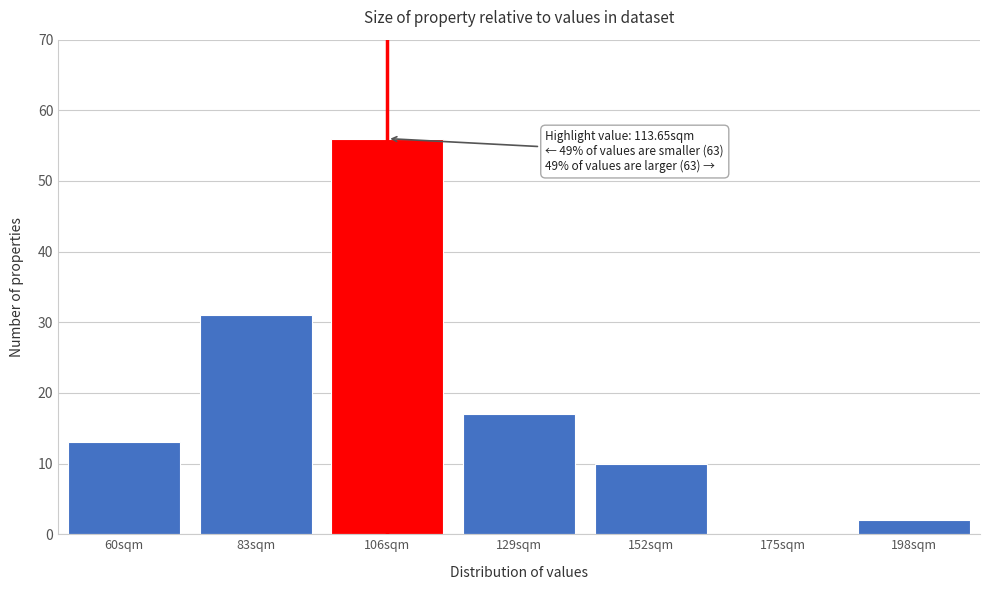

Reading left to right, list all the values displayed in this chart.

60sqm=13	83sqm=31	106sqm=56	129sqm=17	152sqm=10	175sqm=0	198sqm=2